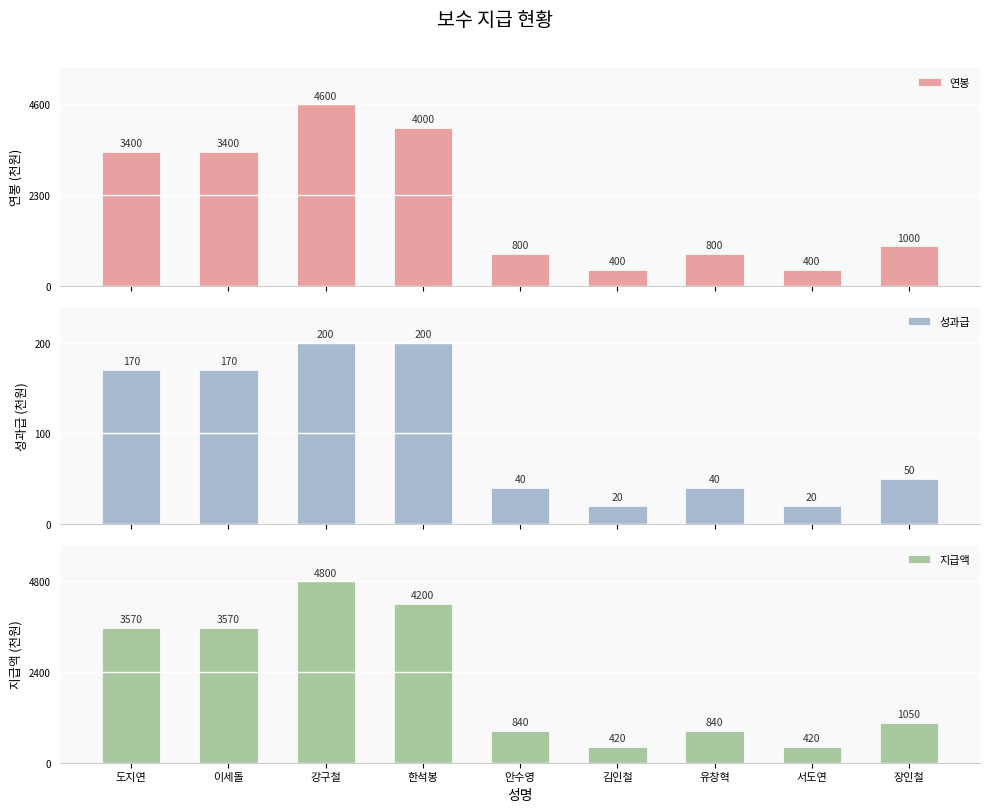

What is the label of the 6th bar from the left?

김인철